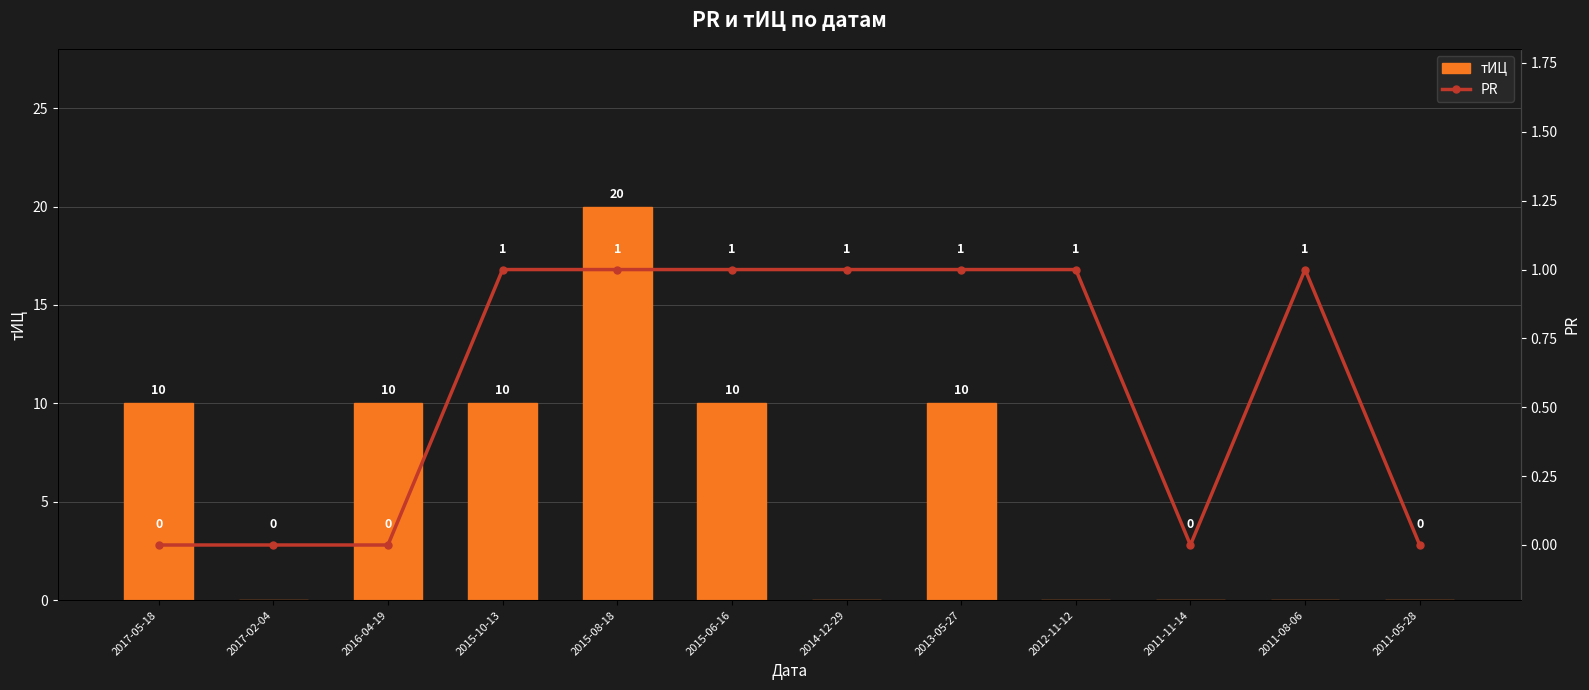

Is it true that PR equals 0 at 2017-05-18?

True